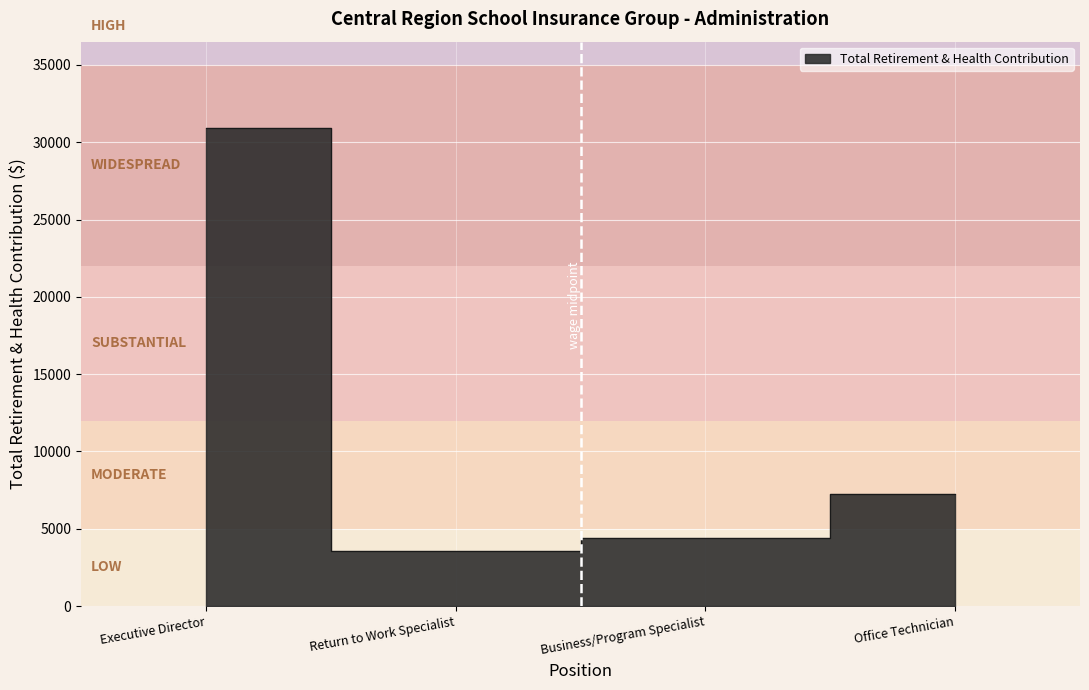

What is the difference between the maximum and minimum values?

27395